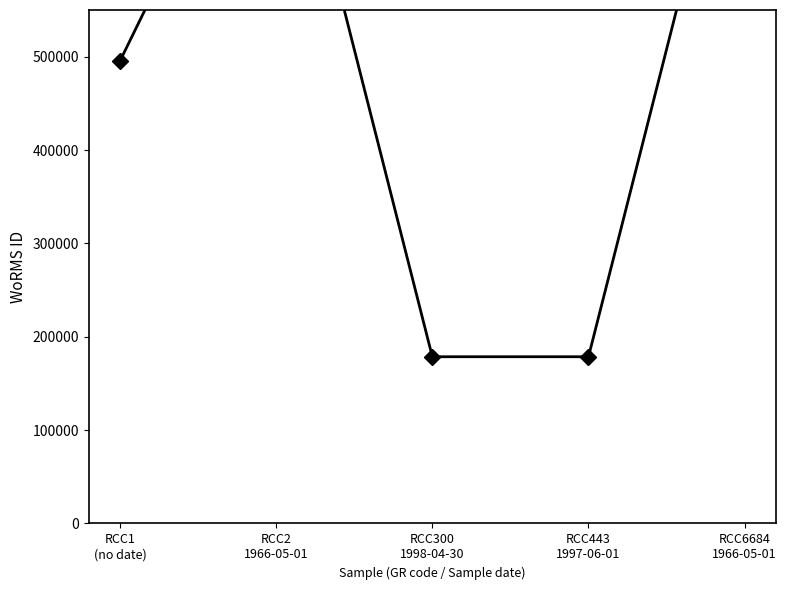

What is the average value?

505398